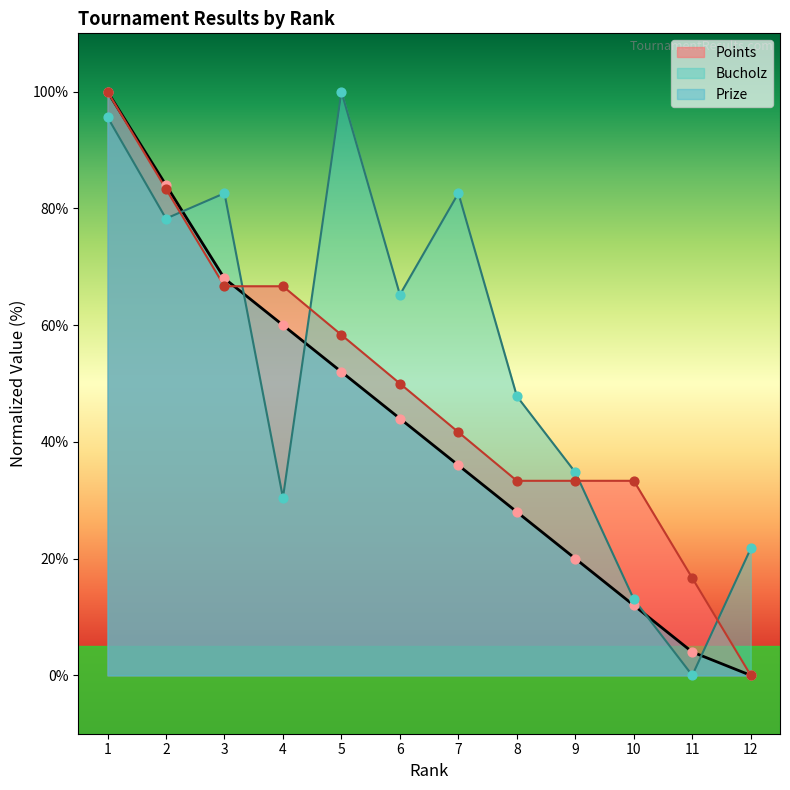

What are all the series names shown in the legend?

Points, Bucholz, Prize